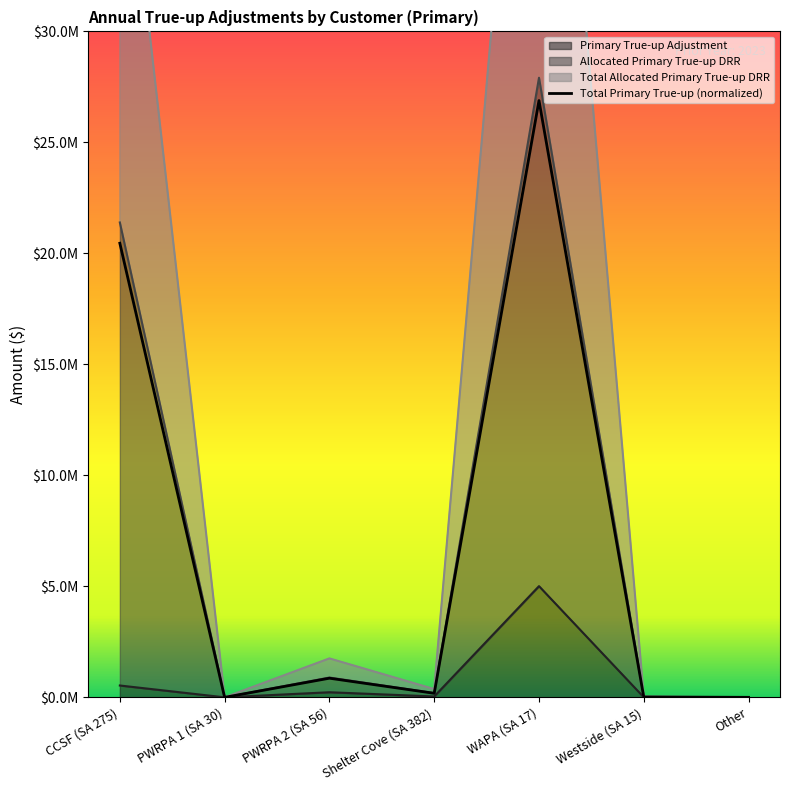

Reading right to left, what are all the values shown in this chart?

0.0	16988.5	26884735.1	182509.5	861740.6	0.0	20456710.2